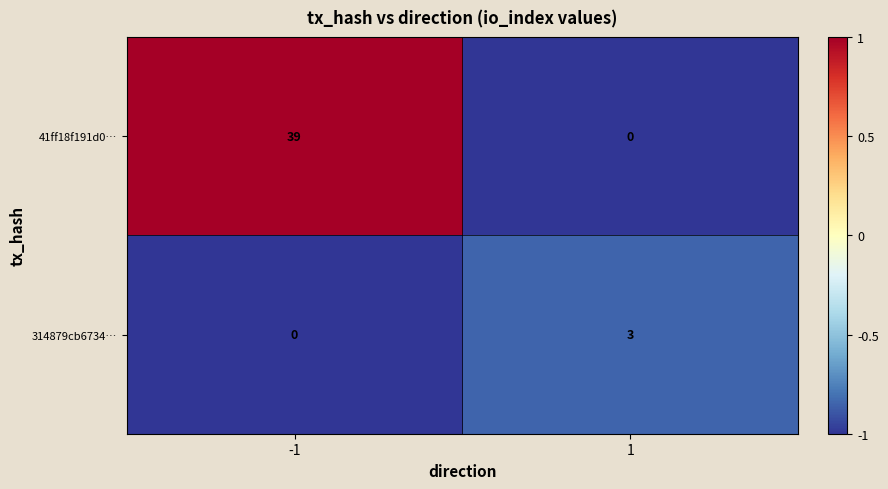

What is the maximum value shown in the chart?

39